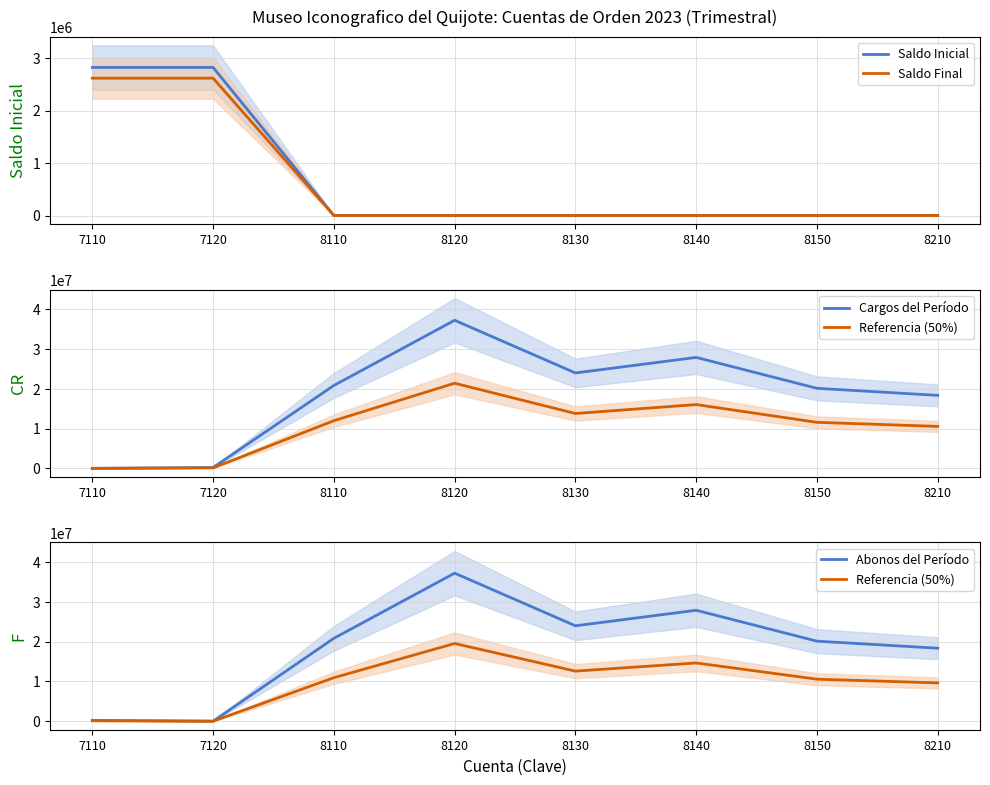

What is the spread (max minus min) of values at 8150?

20109869.1